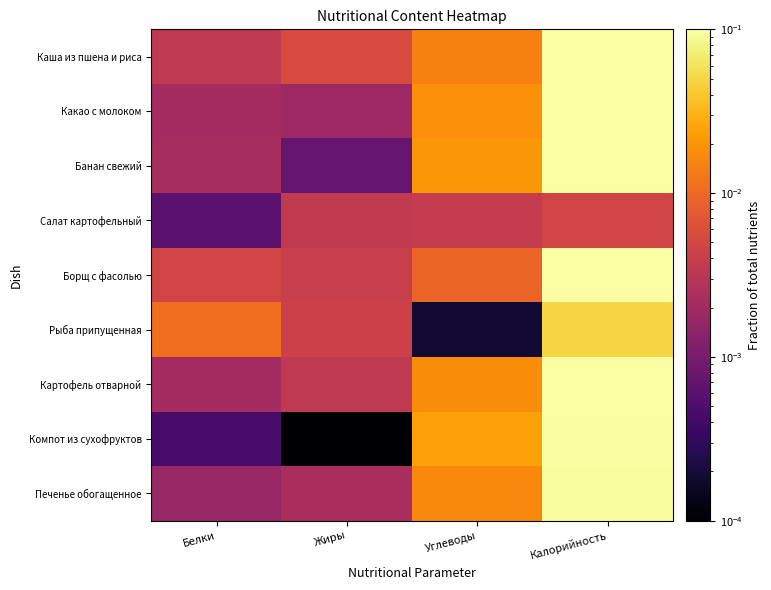

Reading left to right, extract all data points from this chart.

Каша из пшена и риса: Белки=0.0	Жиры=0.0	Углеводы=0.0	Калорийность=0.1
Какао с молоком: Белки=0.0	Жиры=0.0	Углеводы=0.0	Калорийность=0.1
Банан свежий: Белки=0.0	Жиры=0.0	Углеводы=0.0	Калорийность=0.1
Салат картофельный: Белки=0.0	Жиры=0.0	Углеводы=0.0	Калорийность=0.0
Борщ с фасолью: Белки=0.0	Жиры=0.0	Углеводы=0.0	Калорийность=0.1
Рыба припущенная: Белки=0.0	Жиры=0.0	Углеводы=0.0	Калорийность=0.0
Картофель отварной: Белки=0.0	Жиры=0.0	Углеводы=0.0	Калорийность=0.1
Компот из сухофруктов: Белки=0.0	Жиры=0.0	Углеводы=0.0	Калорийность=0.1
Печенье обогащенное: Белки=0.0	Жиры=0.0	Углеводы=0.0	Калорийность=0.1